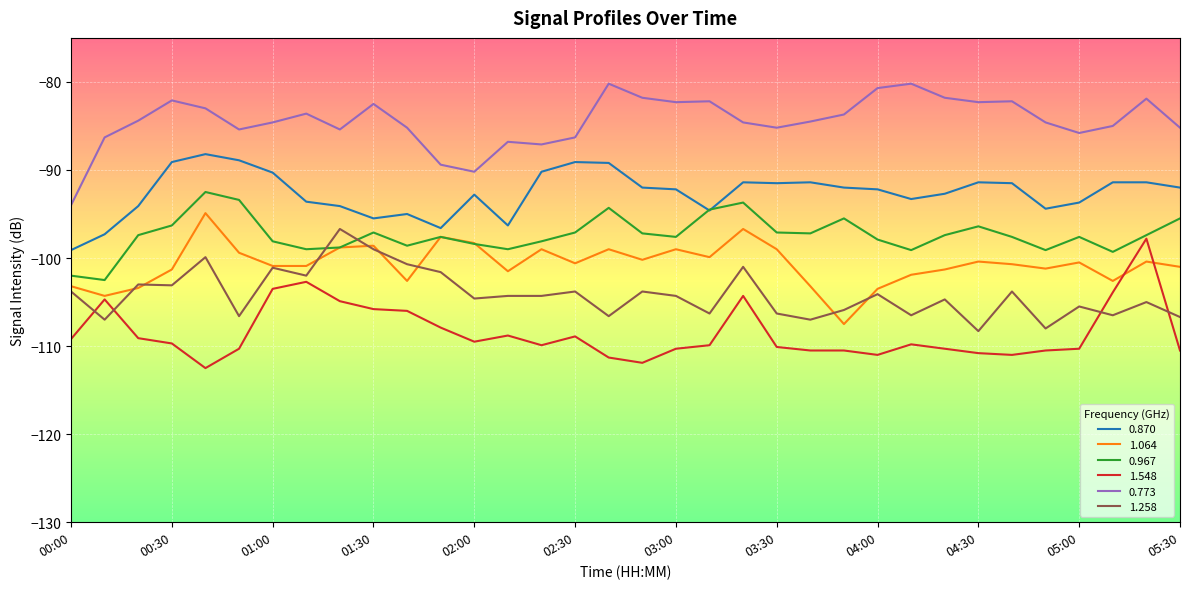

Which series has the largest total across all categories?

0.773